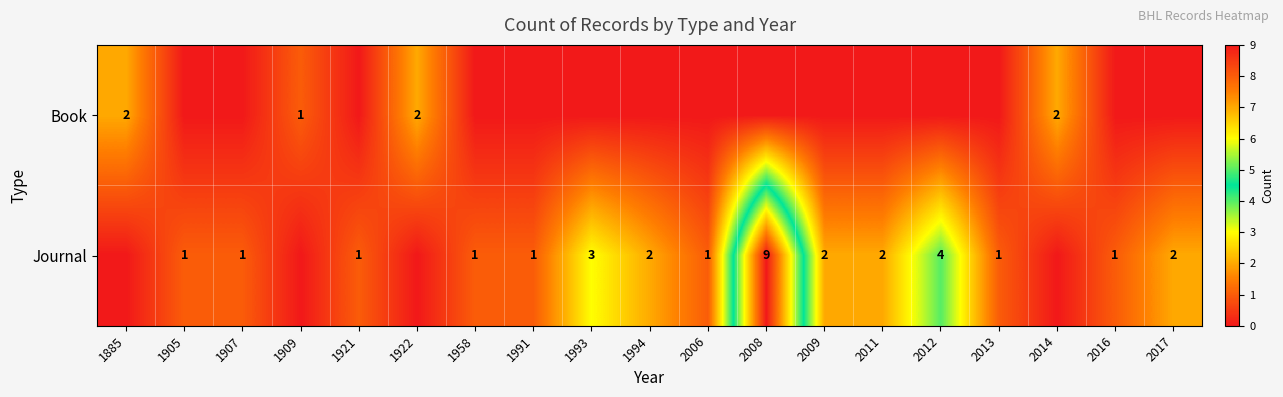

True or false: Journal has a value of 9 at 2008.

True